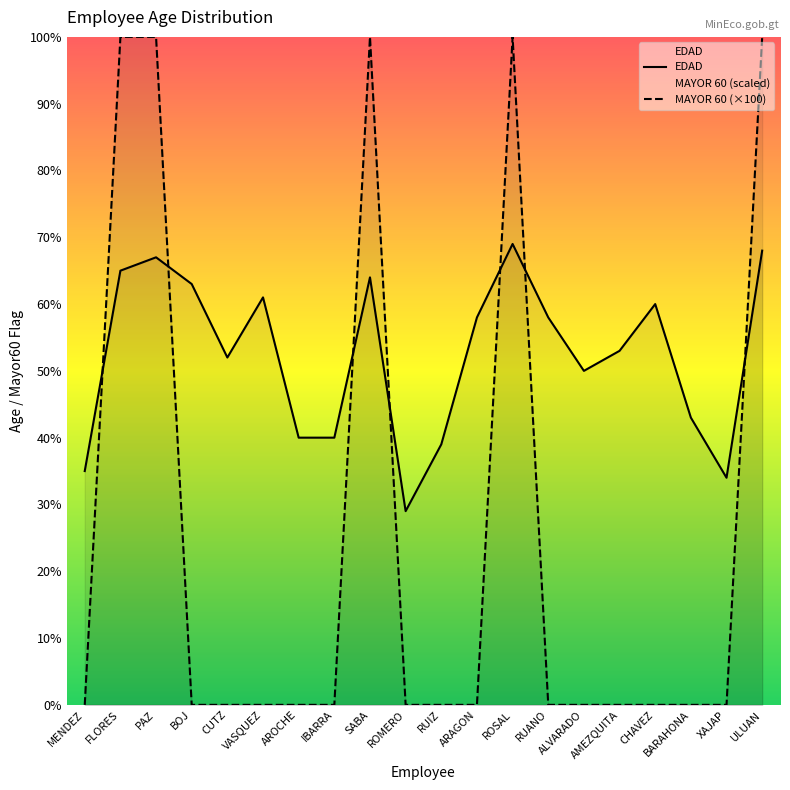

Does the chart display data point markers on the line(s)?

No